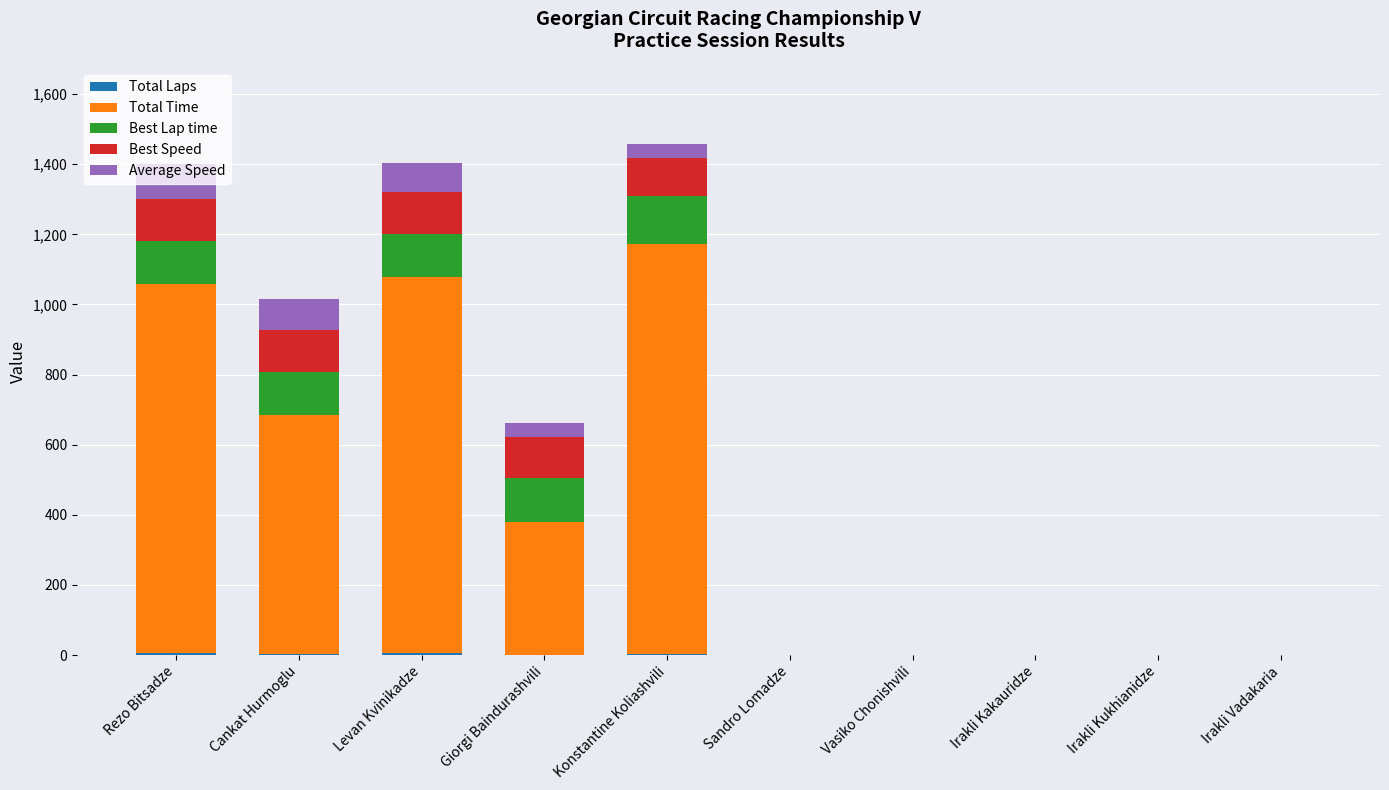

Does the chart contain stacked bars?

Yes